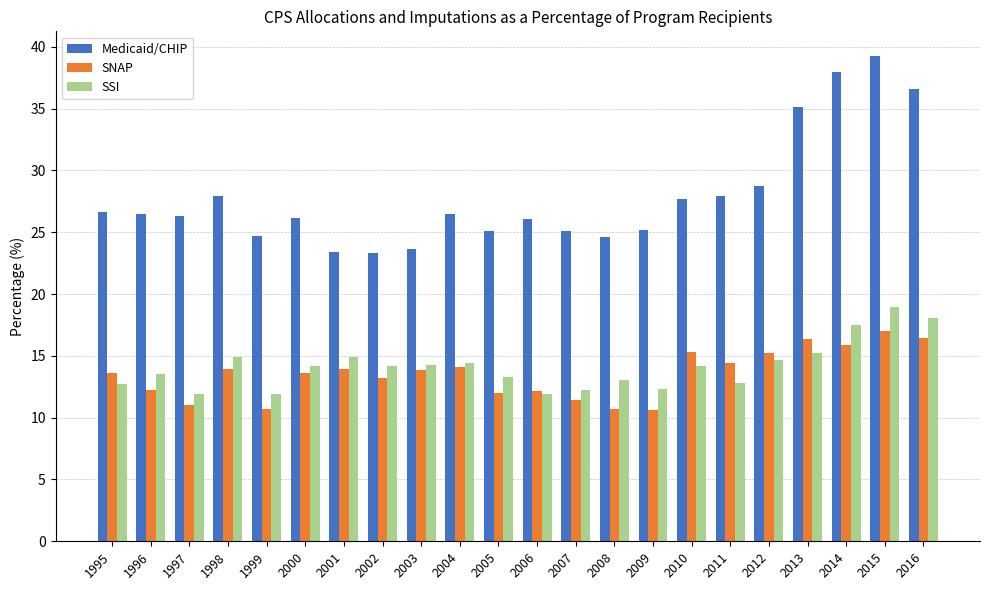

True or false: Medicaid/CHIP has a value of 25.2 at 2009.

True